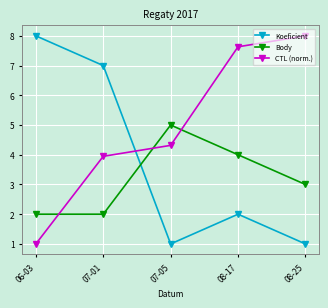

The Body series shows 0.6 at 06-03. True or false?

False